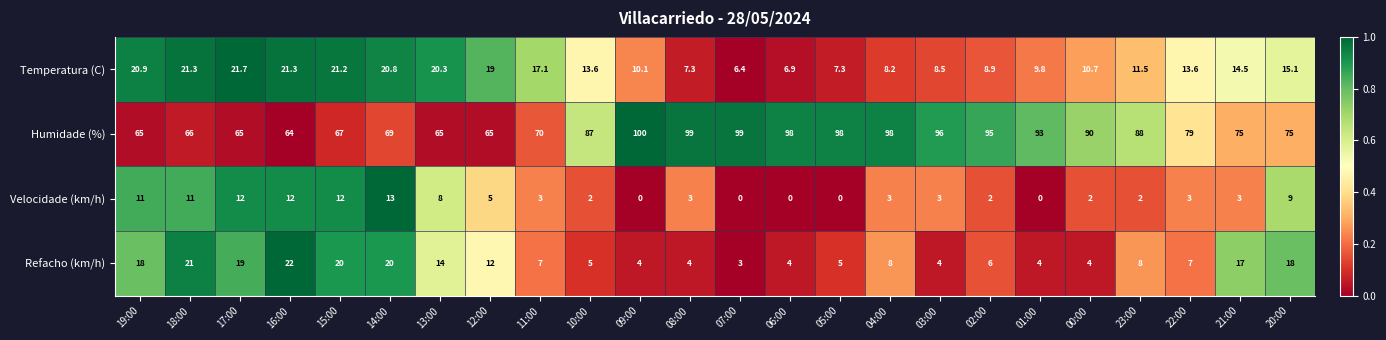

Rank the series at 23:00 from lowest to highest value.

Velocidade (km/h), Refacho (km/h), Temperatura (C), Humidade (%)